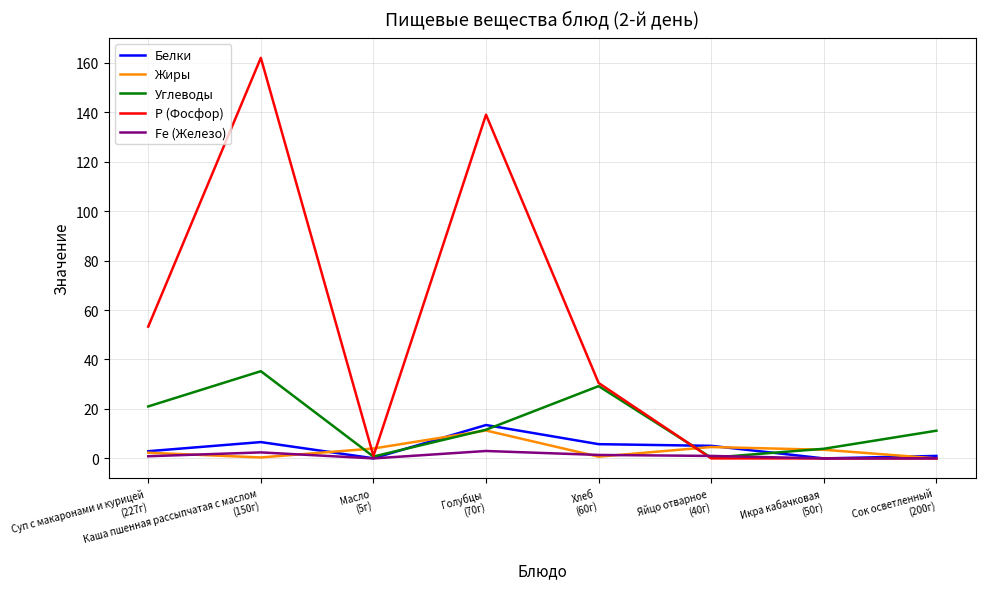

Is the value of Белки at Суп с макаронами и курицей
(227г) greater than the value of Р (Фосфор) at Суп с макаронами и курицей
(227г)?

No